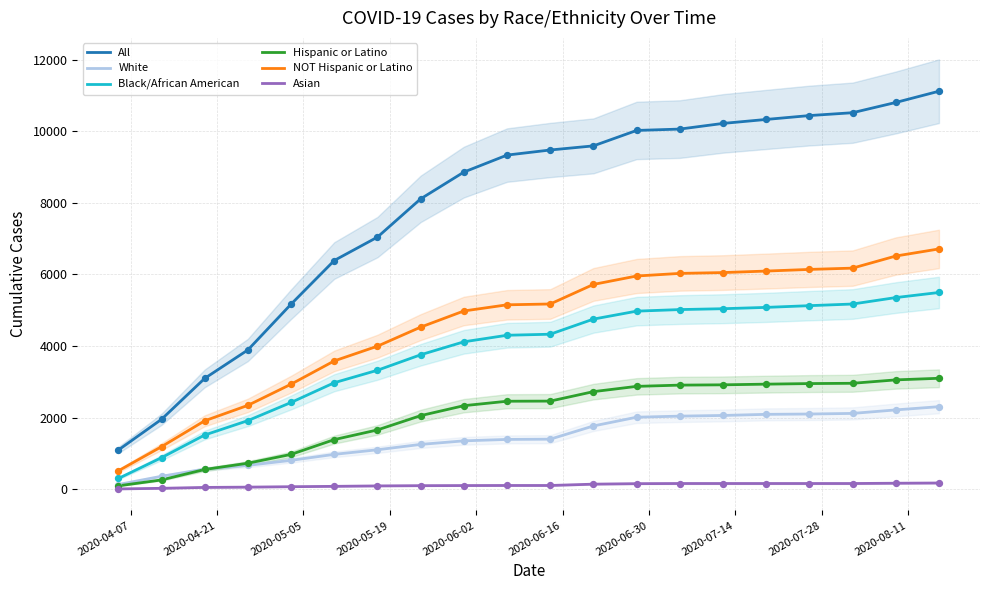

True or false: Black/African American and All cross at least once.

False